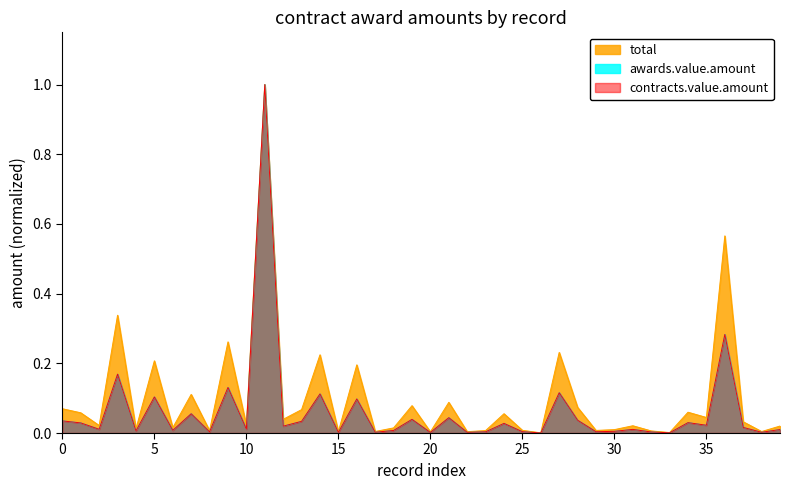

True or false: awards.value.amount has more than 2 interior local peaks.

True